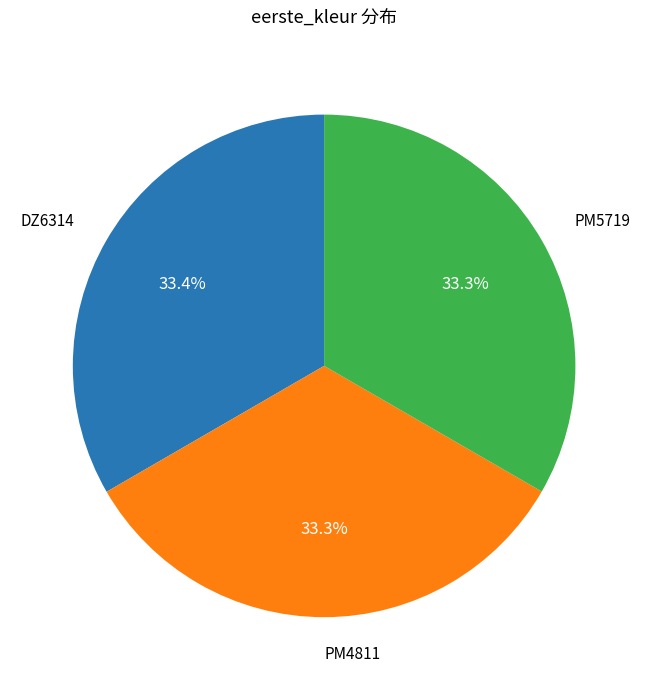

Combined, do DZ6314 and PM4811 account for over 50%?

Yes